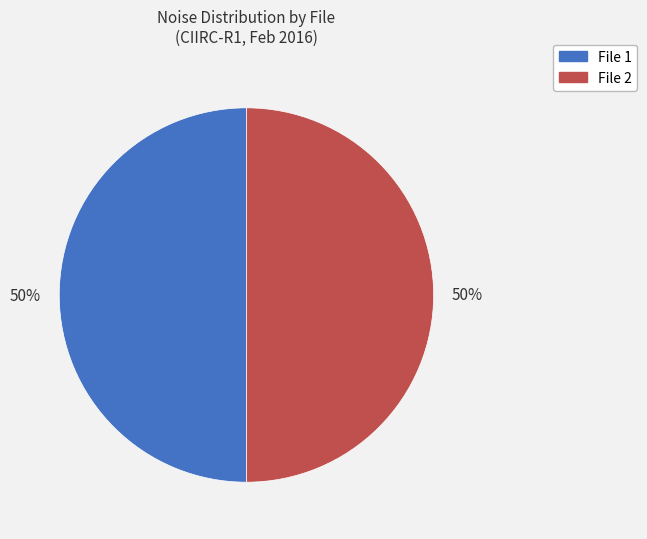

To the nearest percent, what is the average slice percentage?

50%